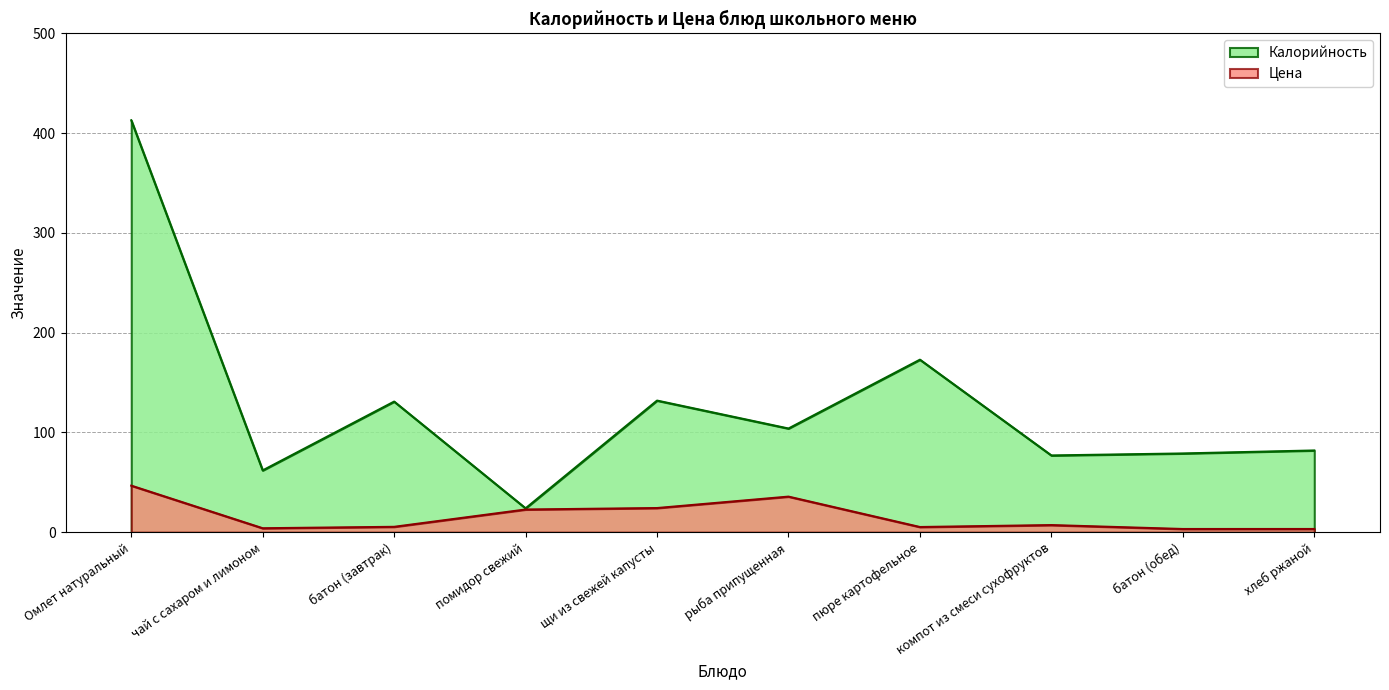

What is the sum of the Цена values at чай с сахаром и лимоном and батон (обед)?

7.3